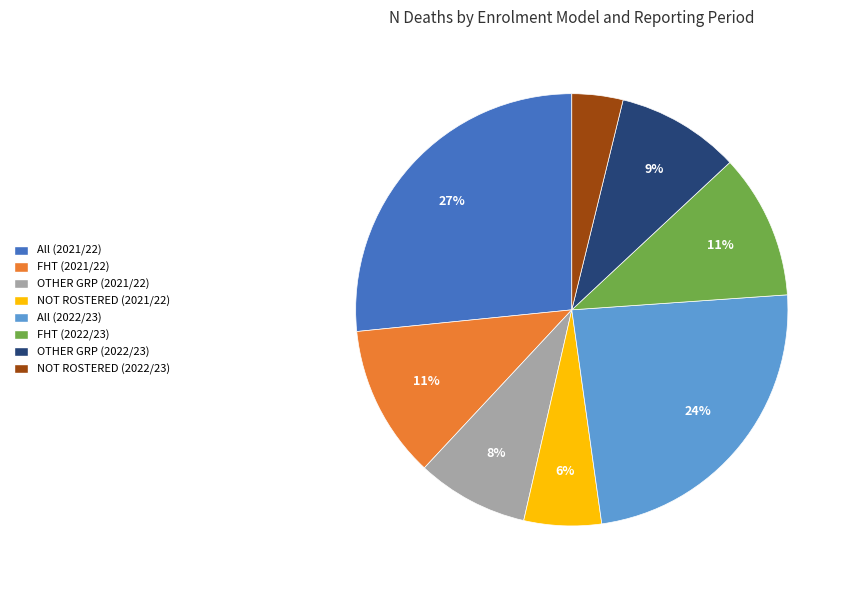

Is it true that FHT (2022/23) is 1% of the pie?

False